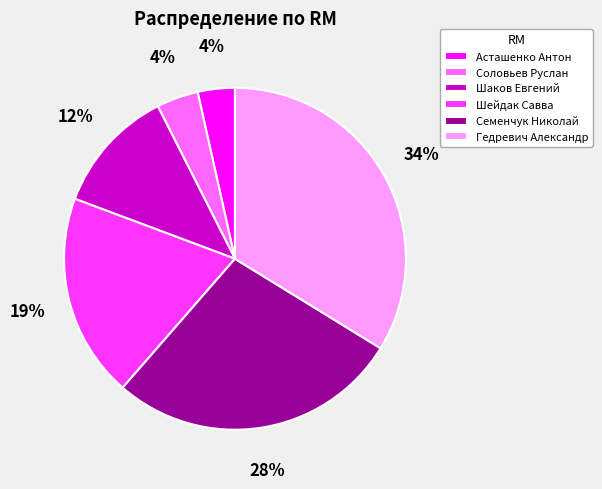

Does Асташенко Антон account for over 50% of the chart?

No